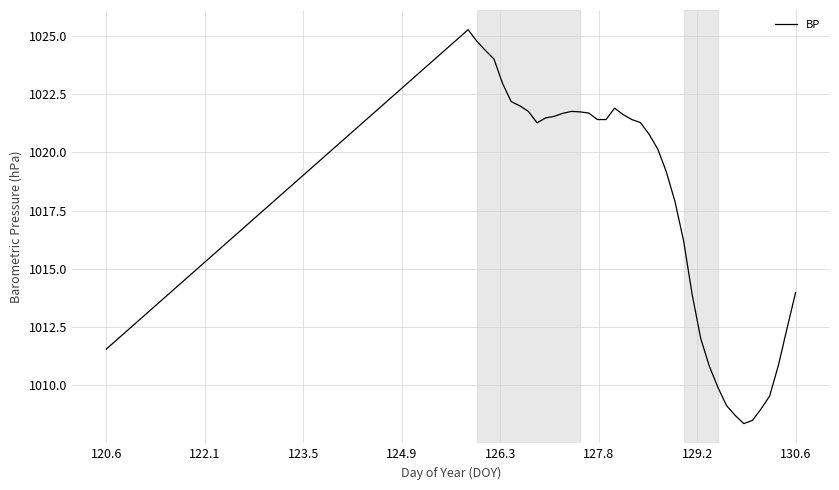

What is the minimum value shown in the chart?

1008.4